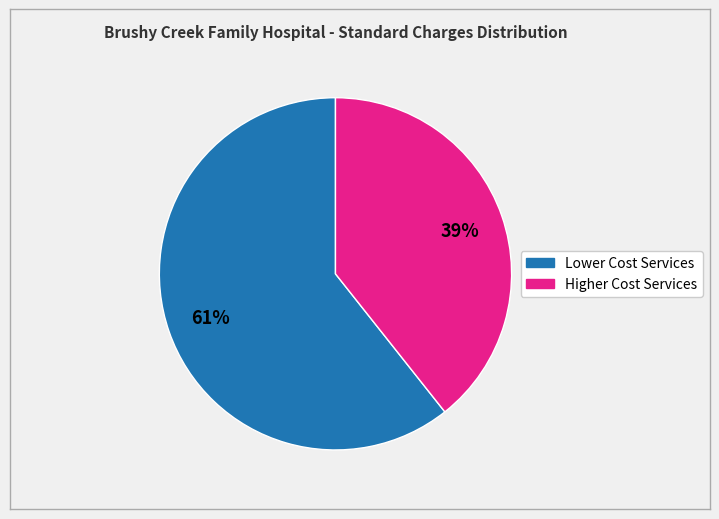

To the nearest percent, what is the average slice percentage?

50%